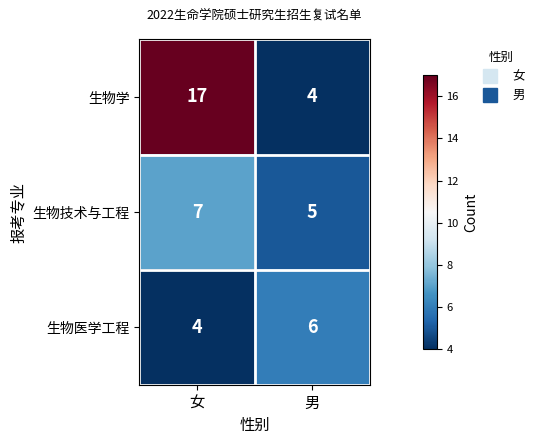

Where is 生物医学工程 nearest to the value 5?

女